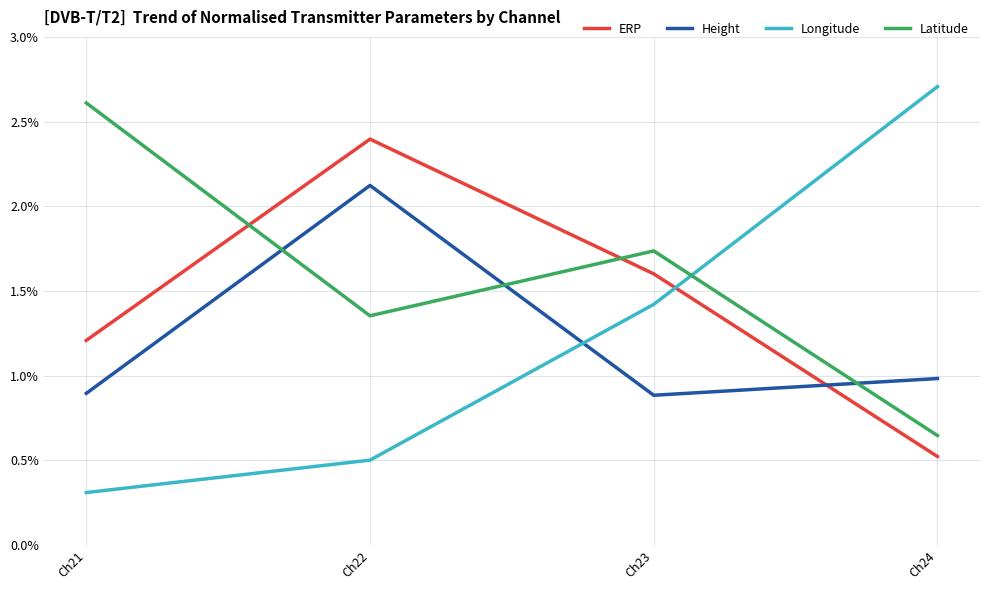

What are all the series names shown in the legend?

ERP, Height, Longitude, Latitude